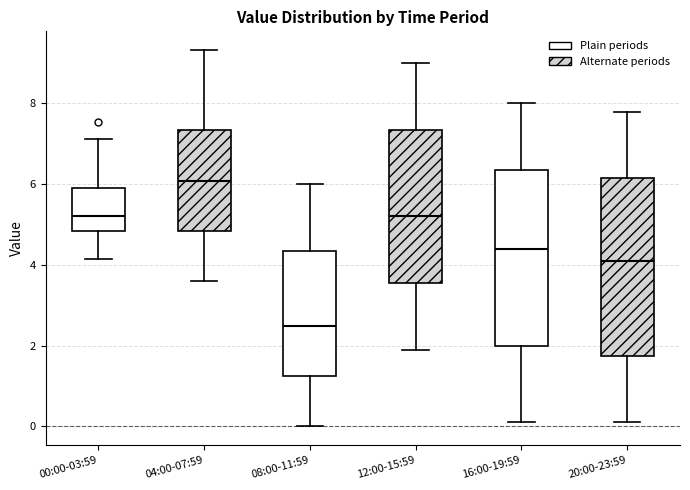

Reading left to right, read every box against the y-axis: the position of its median line, the range the box covers, and the ends of its whiskers. The values are not printed on the chart, so give them approximately, as read against the axis.

00:00-03:59: median 5.2, box 4.8 to 5.8, whiskers 4.2 to 7.2
04:00-07:59: median 6.0, box 4.8 to 7.4, whiskers 3.6 to 9.4
08:00-11:59: median 2.4, box 1.2 to 4.4, whiskers 0.0 to 6.0
12:00-15:59: median 5.2, box 3.6 to 7.4, whiskers 2.0 to 9.0
16:00-19:59: median 4.4, box 2.0 to 6.4, whiskers 0.2 to 8.0
20:00-23:59: median 4.2, box 1.8 to 6.2, whiskers 0.2 to 7.8